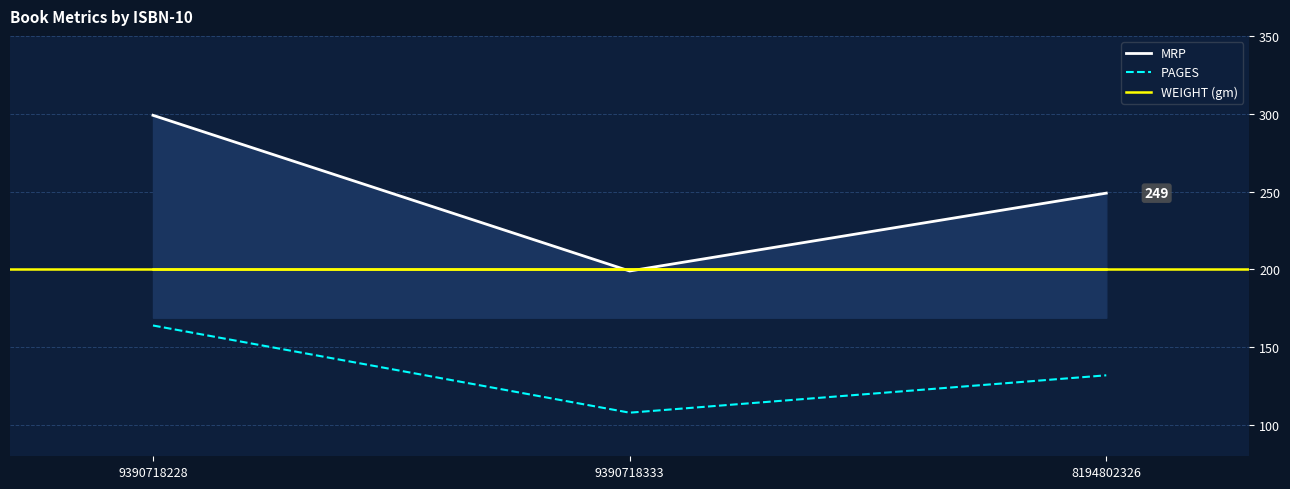

List the series in order of their peak value, lowest first.

PAGES, WEIGHT (gm), MRP